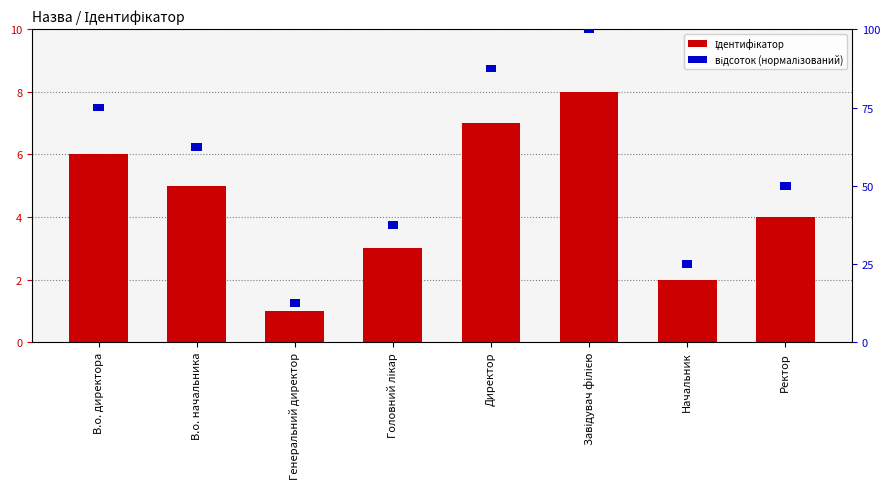

What is the lowest value of the відсоток (нормалізований) series?

2.5